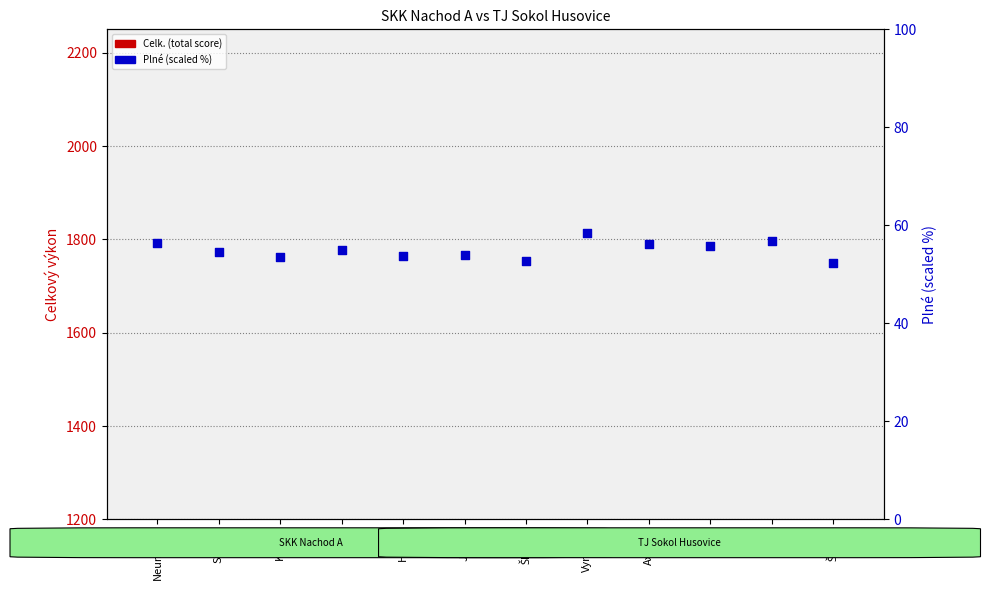

What are all the series names shown in the legend?

Celk. (total), Plné (scaled %)